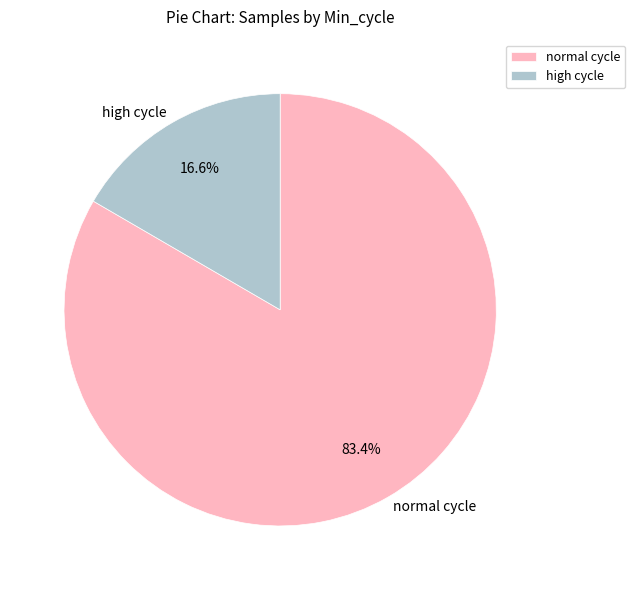

Which category has the smallest portion of the pie?

high cycle